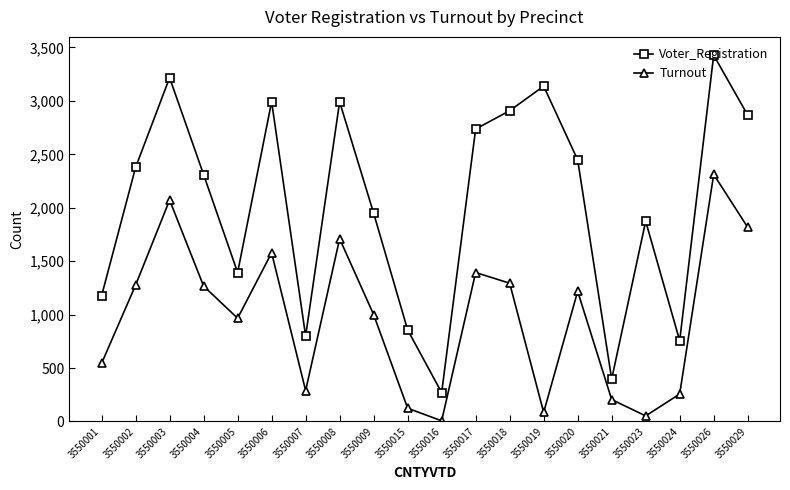

Rank the series by their average value, from lowest to highest.

Turnout, Voter_Registration